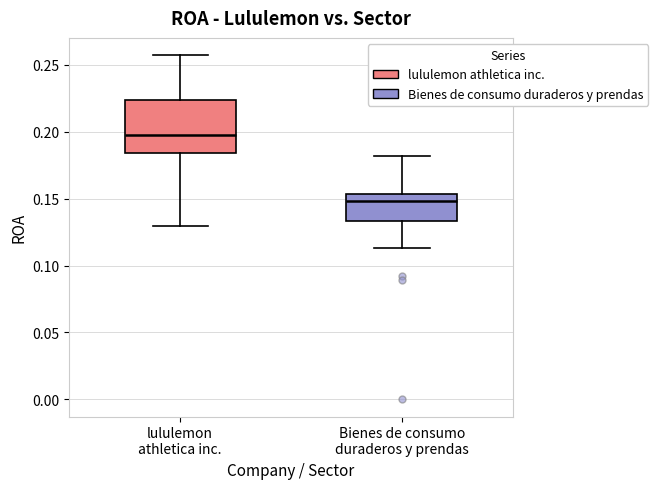

Where does the median line of the box for Bienes de consumo duraderos y prendas sit on the y-axis? The values are not printed on the chart, so give them approximately, as read against the axis.

0.150